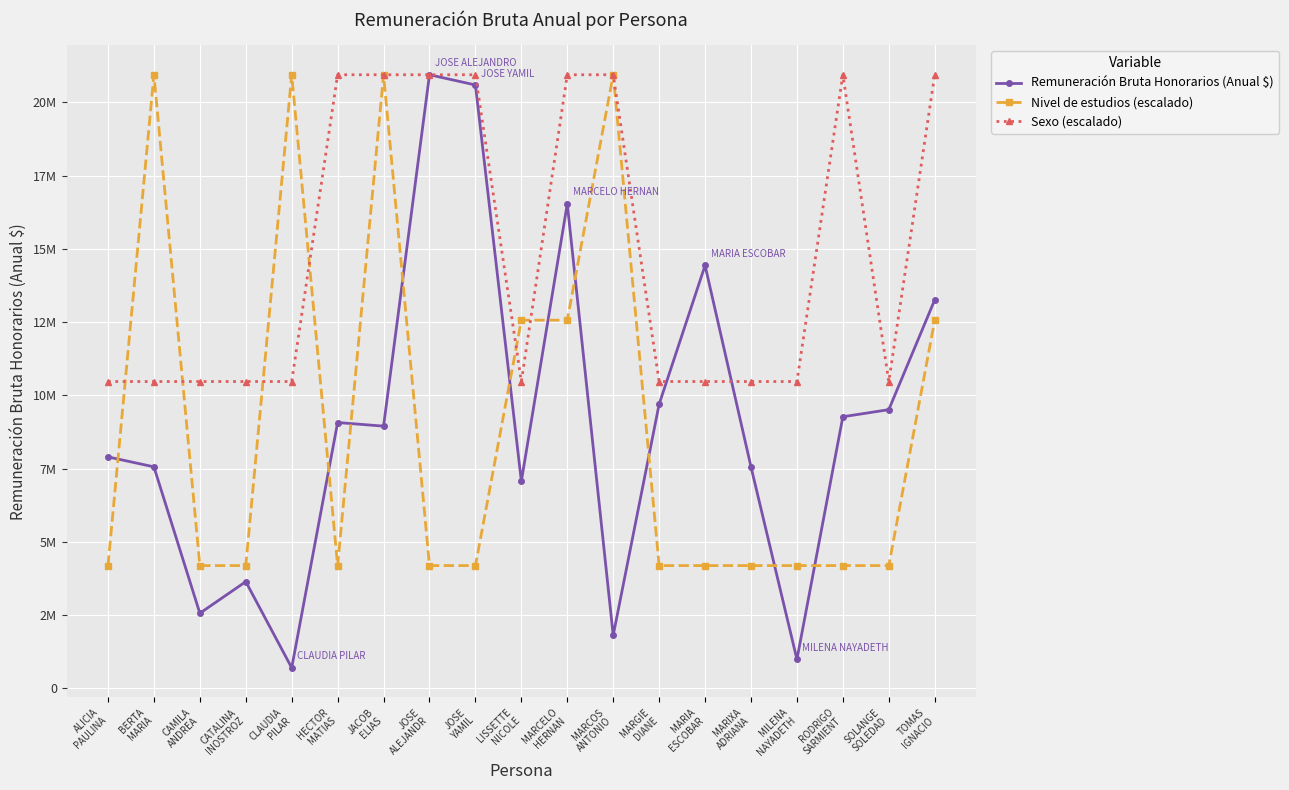

What is the difference between the second highest and minimum values in the Remuneración Bruta Honorarios (Anual $) series?

19896440.0